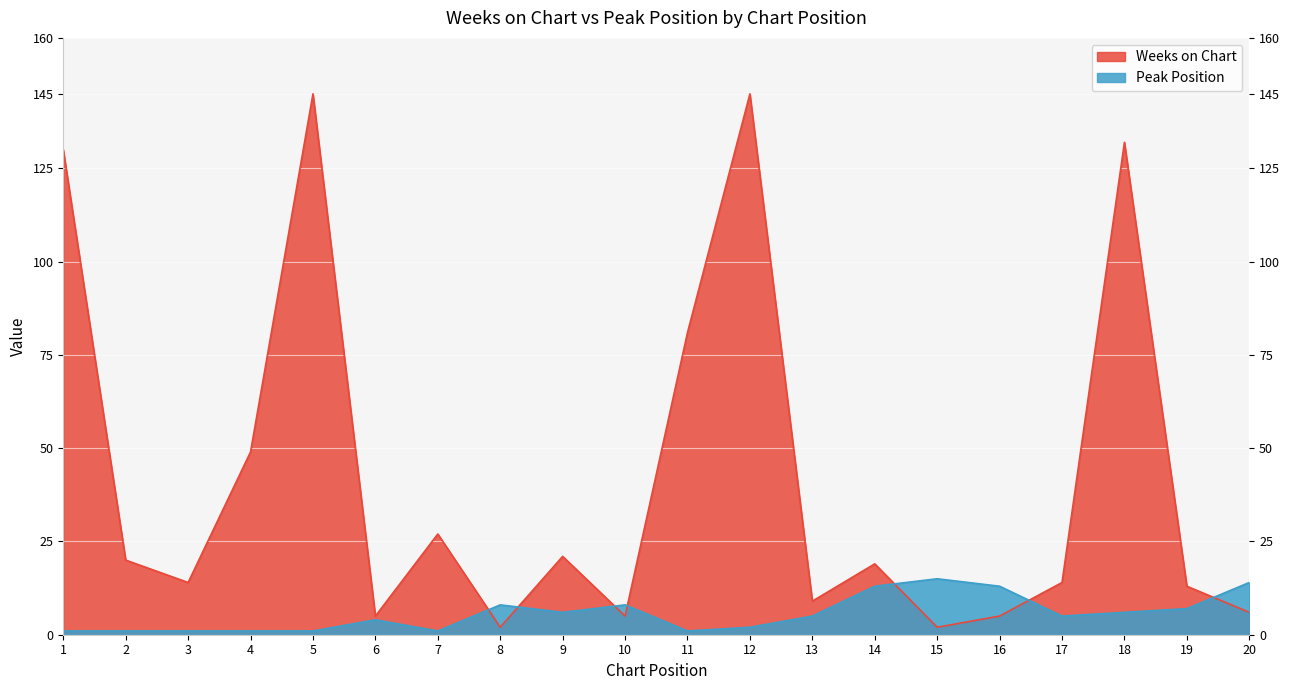

What is the greatest value displayed?

145